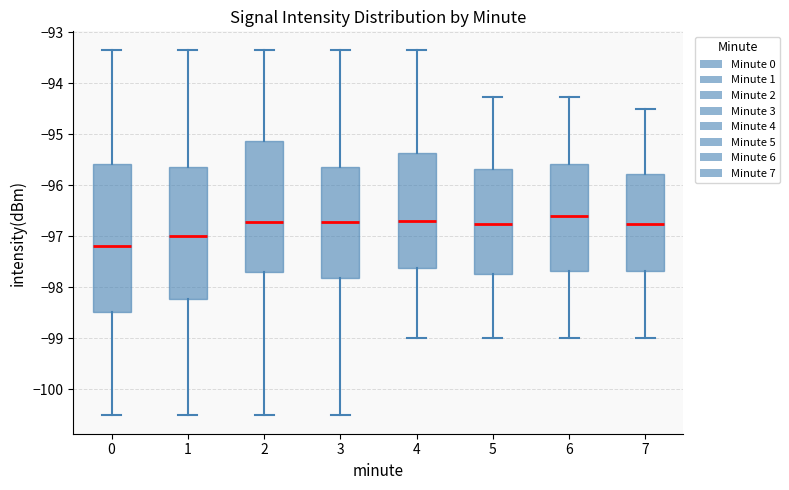

Which box's median line is the lowest?

0